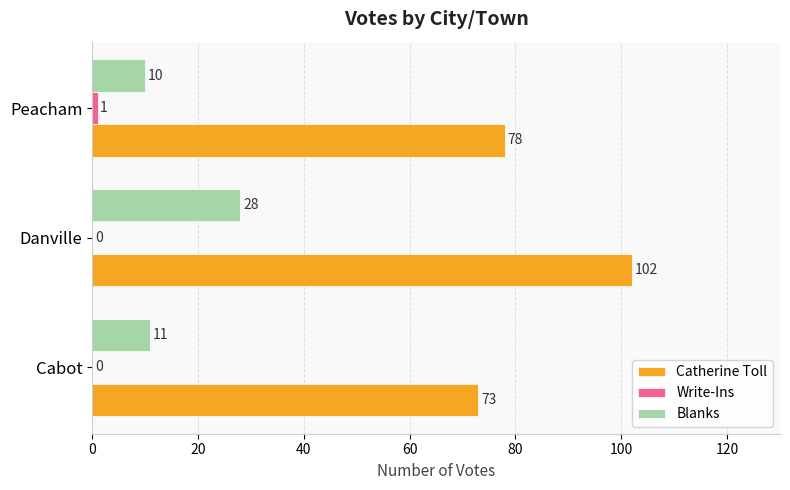

What is the approximate value of Catherine Toll at Cabot?

73